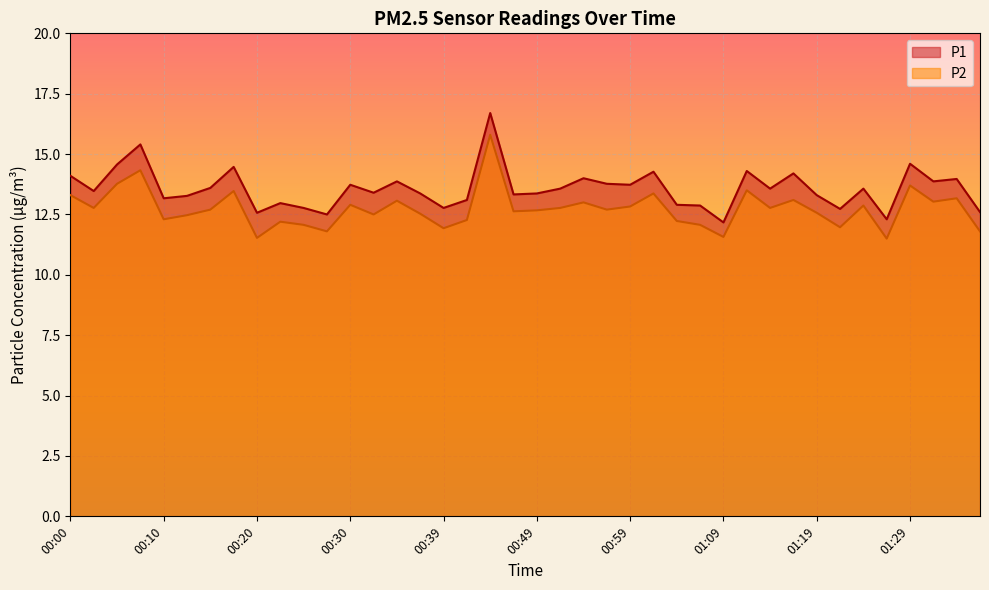

What is the smallest value displayed?

11.5